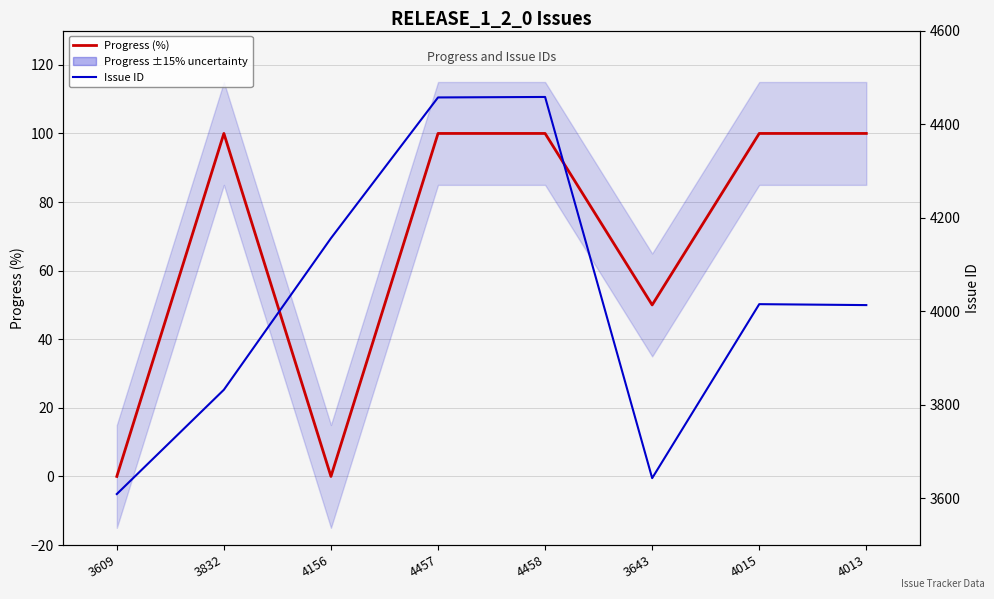

How many lines are shown in the chart?

2